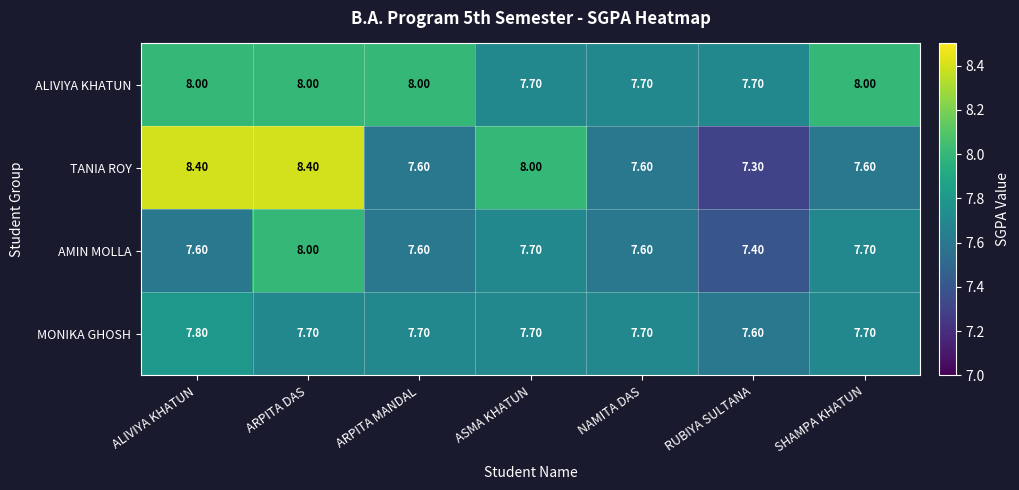

At which label is TANIA ROY closest to 7?

RUBIYA SULTANA